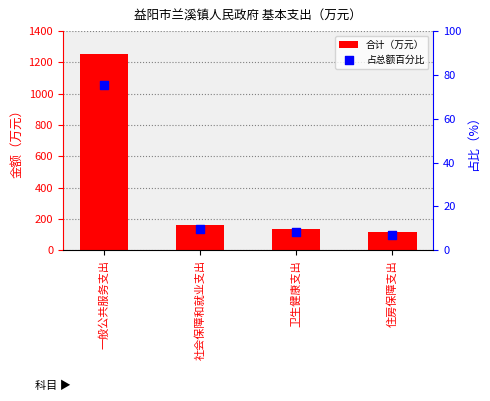

Which series reaches the minimum Y coordinate?

占总额百分比